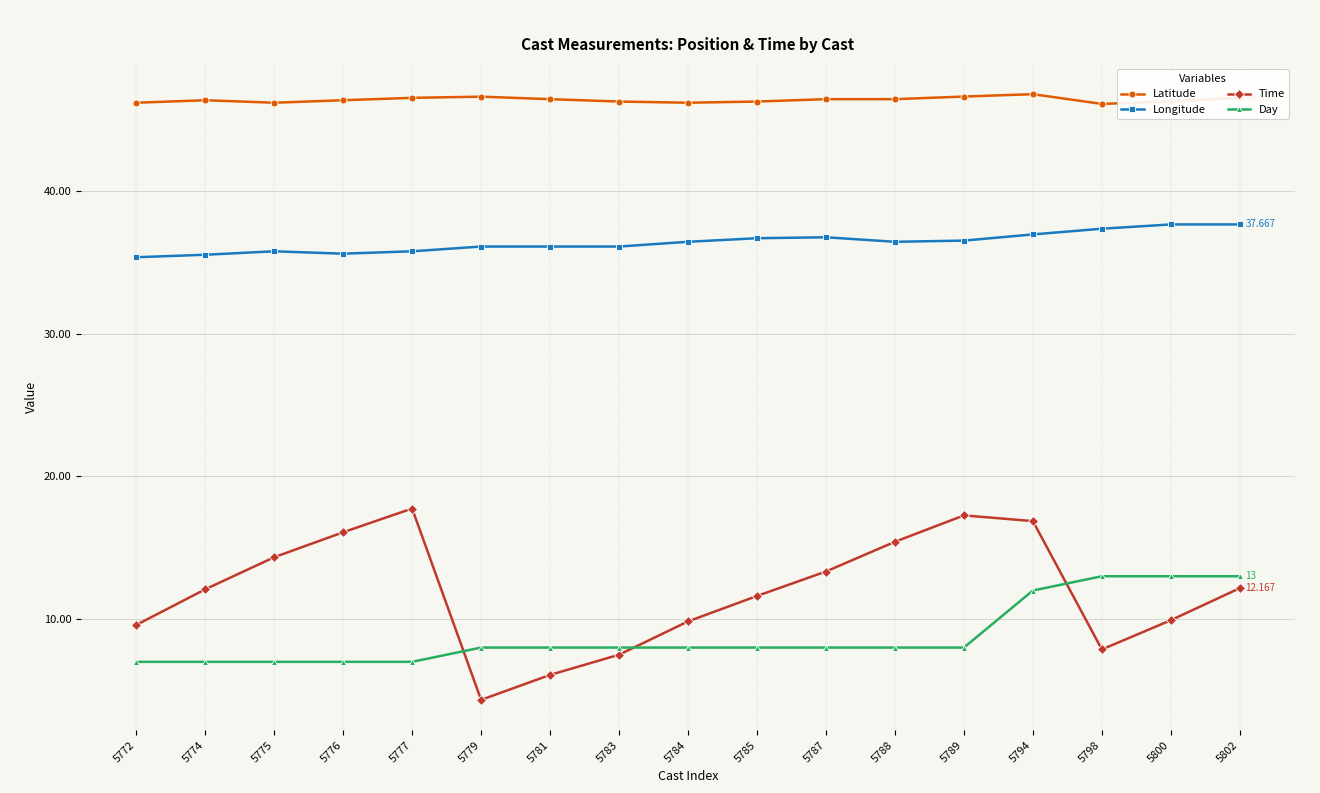

How many values in the Time series exceed 12?

9